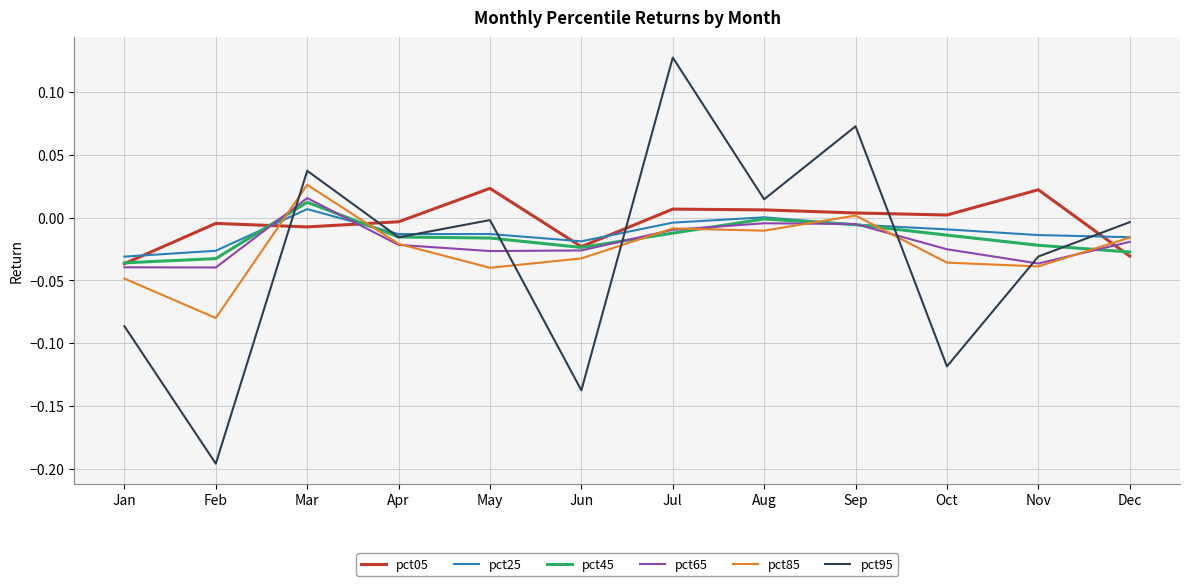

Which series has the widest spread of values?

pct95